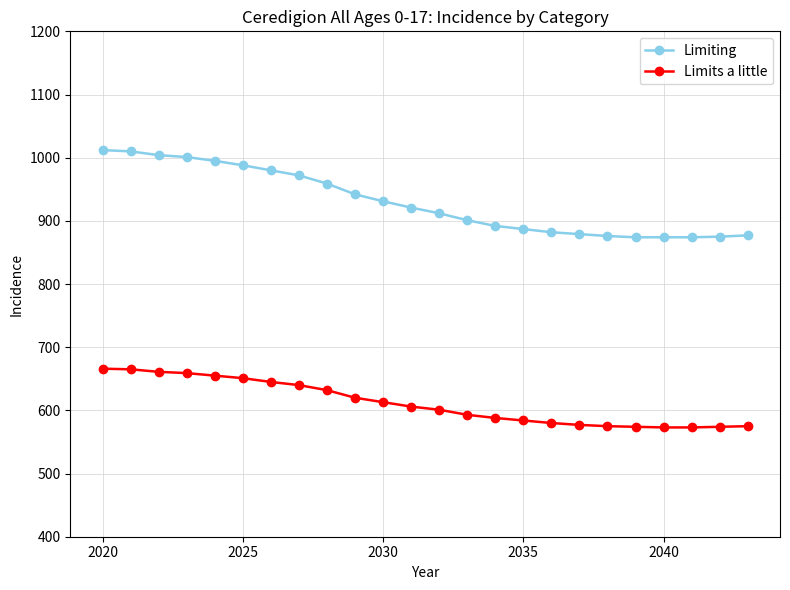

Rank the series by their average value, from lowest to highest.

Limits a little, Limiting